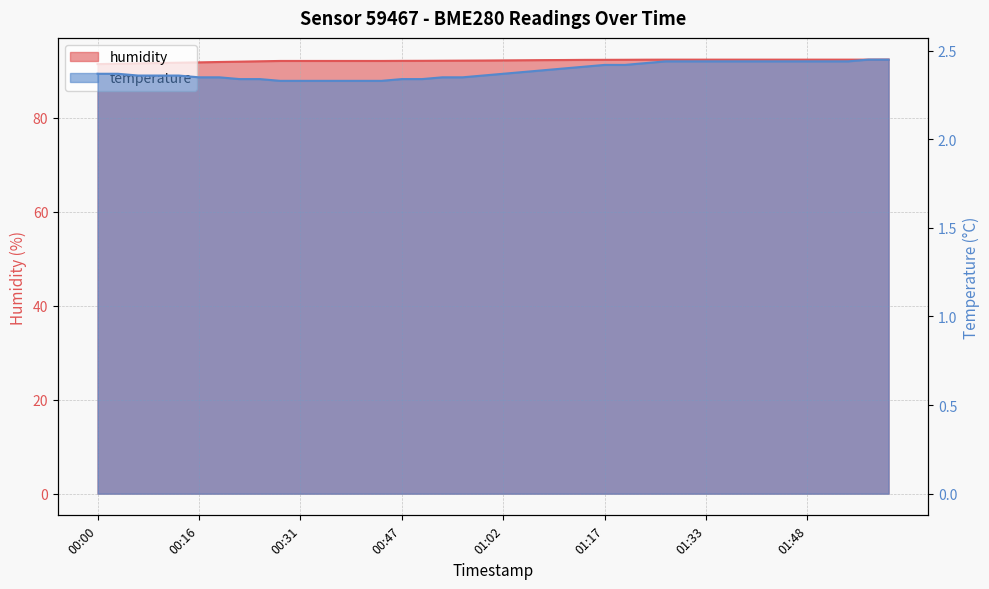

Which has a higher value, 00:37 or 01:36?

01:36